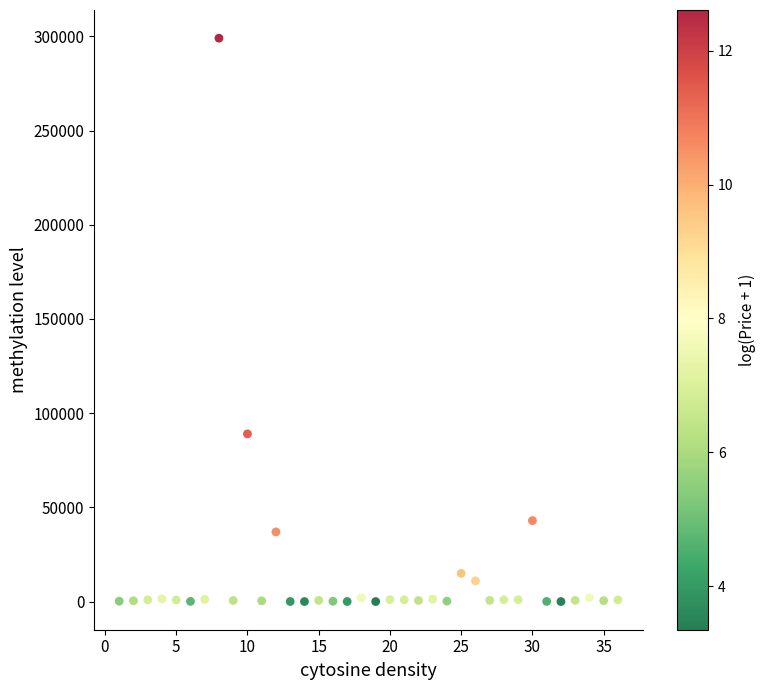

What Y value in the scatter plot is closest to 149513?

88995.0